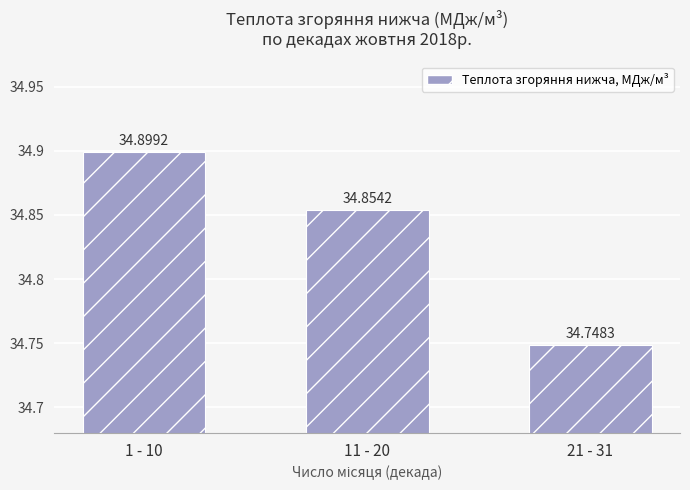

Which label corresponds to the largest value in the chart?

1 - 10